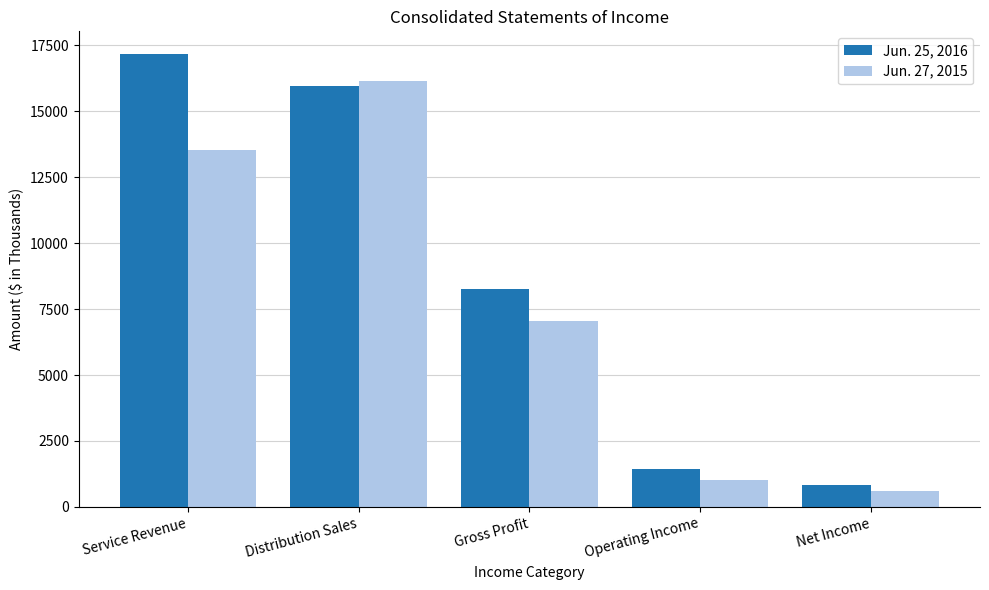

What is the average value of the Jun. 25, 2016 series?

8733